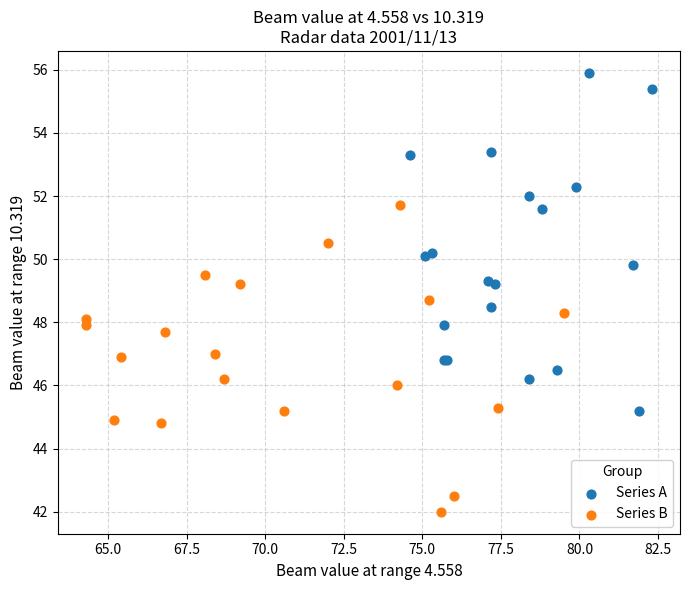

Which series contains the highest Y value?

Series A